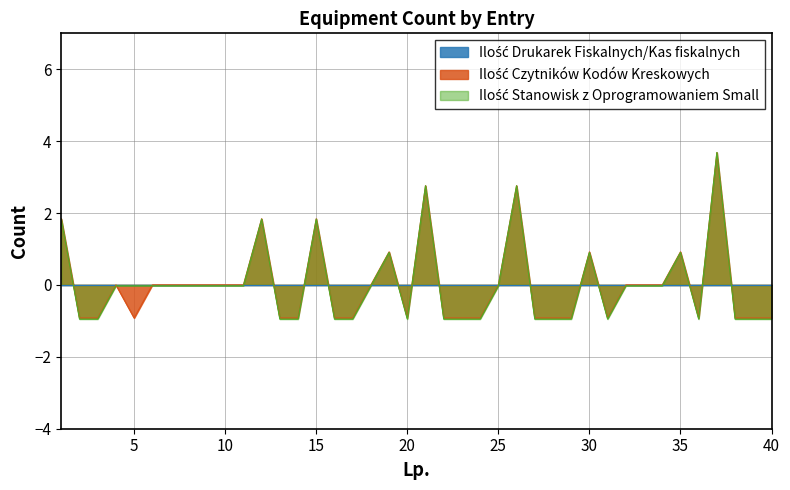

True or false: Ilość Stanowisk z Oprogramowaniem Small has a value of -1.0 at 3.

True